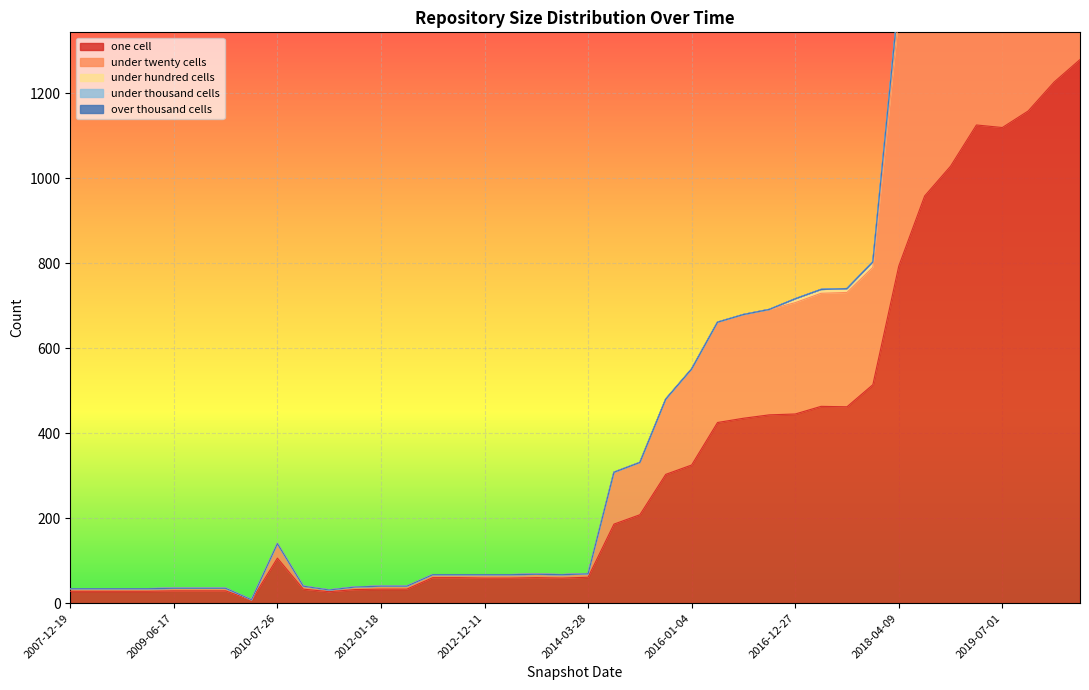

List the series in order of their peak value, lowest first.

over_thousand_cells, under_thousand_cells, under_hundred_cells, under_twenty_cells, one_cell